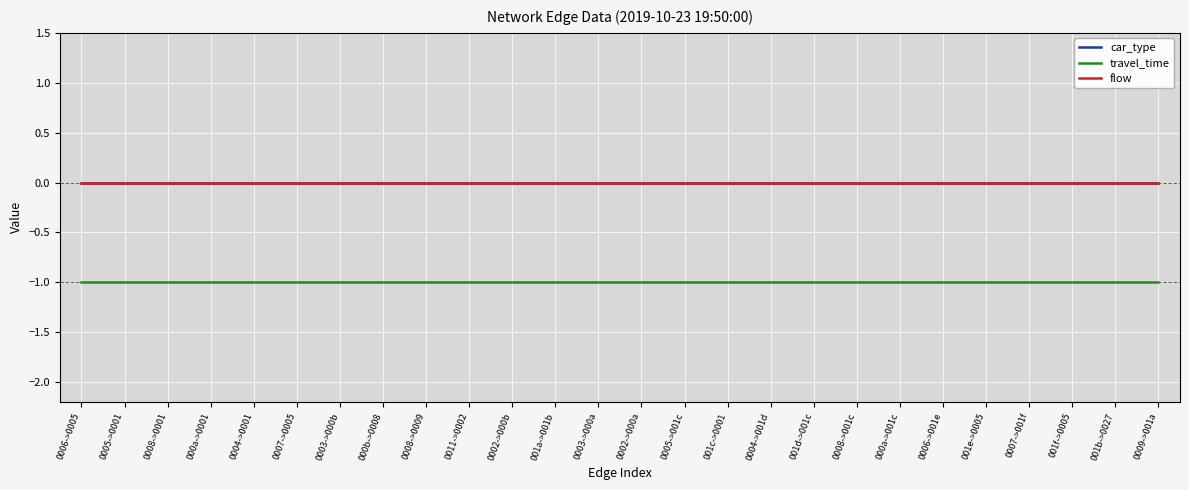

Between 0004->0001 and 0008->001c, which is larger?

0004->0001